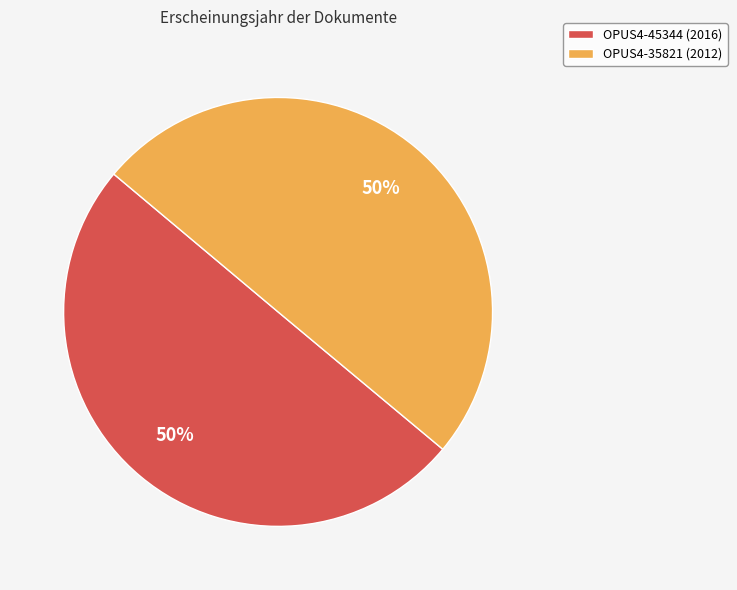

Is the sum of OPUS4-35821 (2012) and OPUS4-45344 (2016) greater than half?

Yes